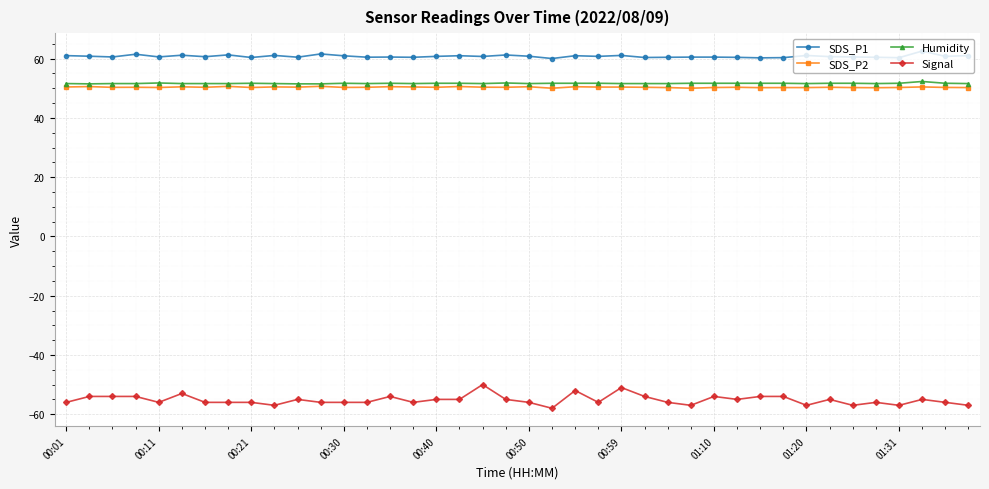

What is the minimum value for Humidity?

51.5